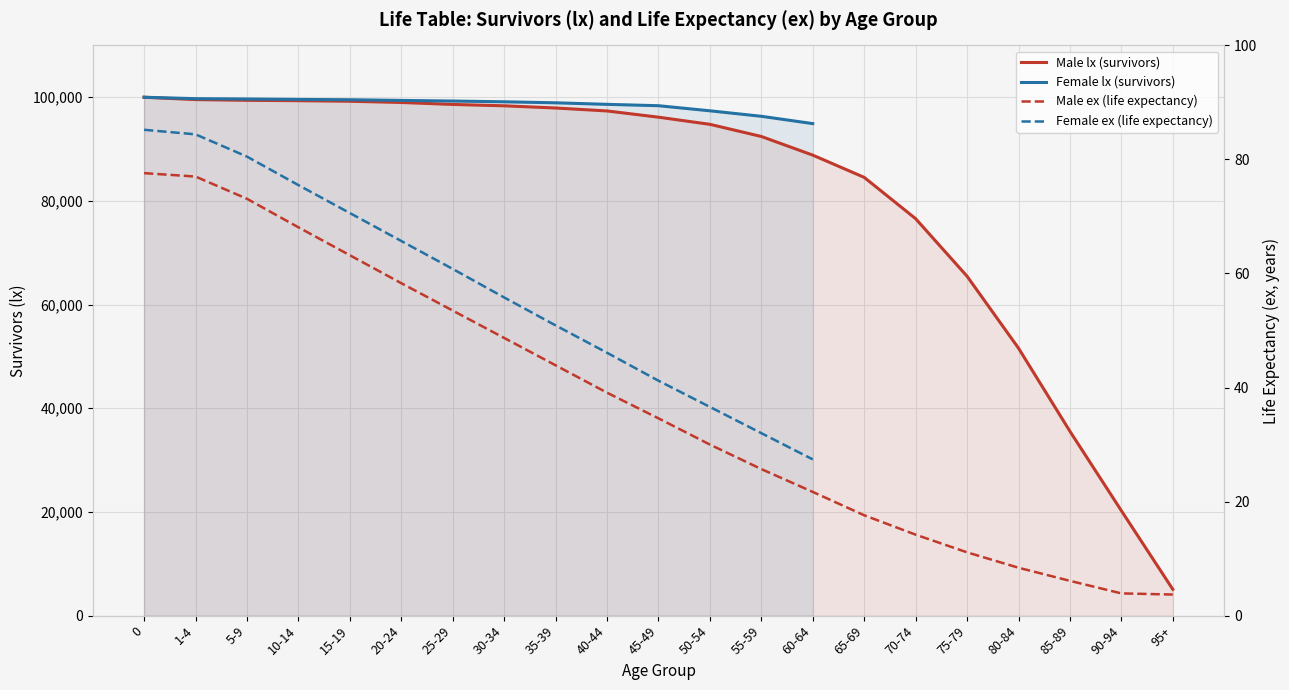

Is it true that the value at 50-54 is 94775?

True